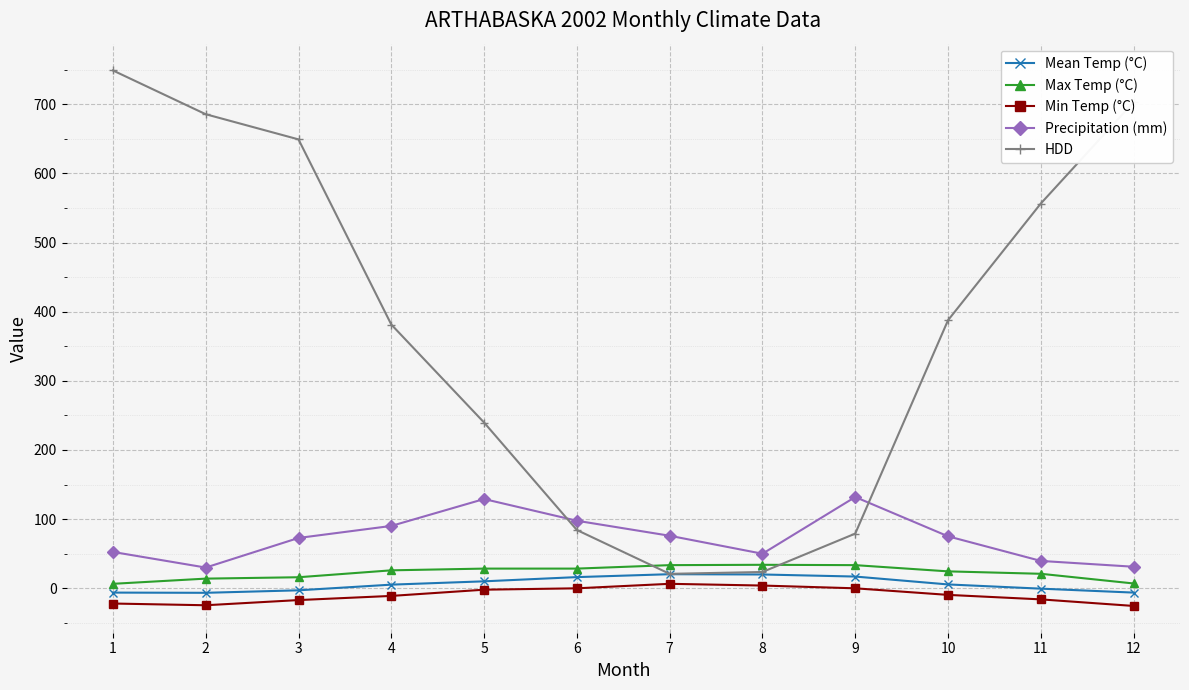

List the series in order of their peak value, highest first.

HDD, Precipitation (mm), Max Temp (°C), Mean Temp (°C), Min Temp (°C)